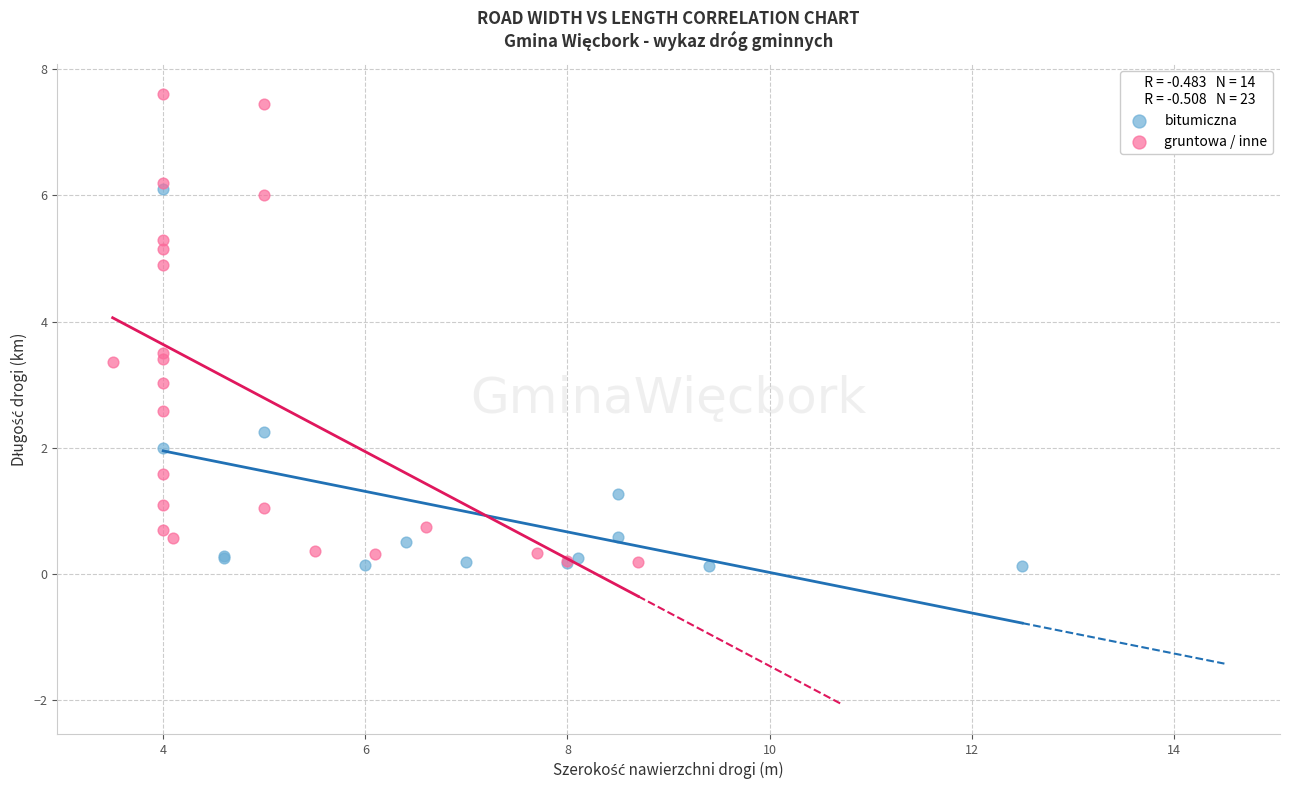

Which series reaches the maximum Y coordinate?

gruntowa / inne